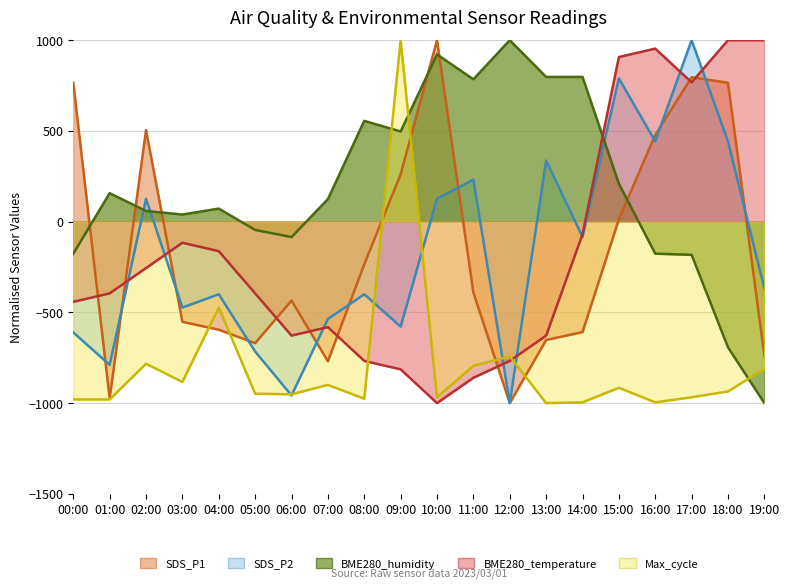

How many interior local valleys does the BME280_temperature series have?

3